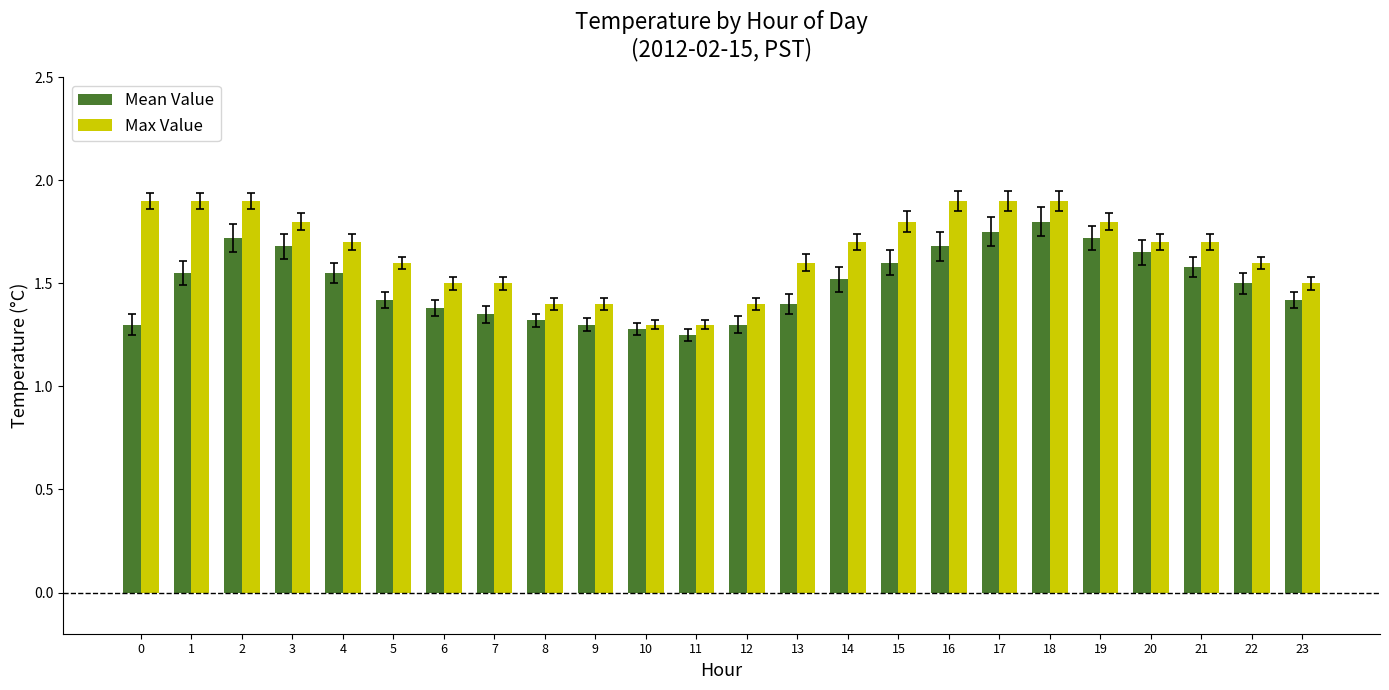

List the series in order of their overall mean, highest first.

Max Value, Mean Value